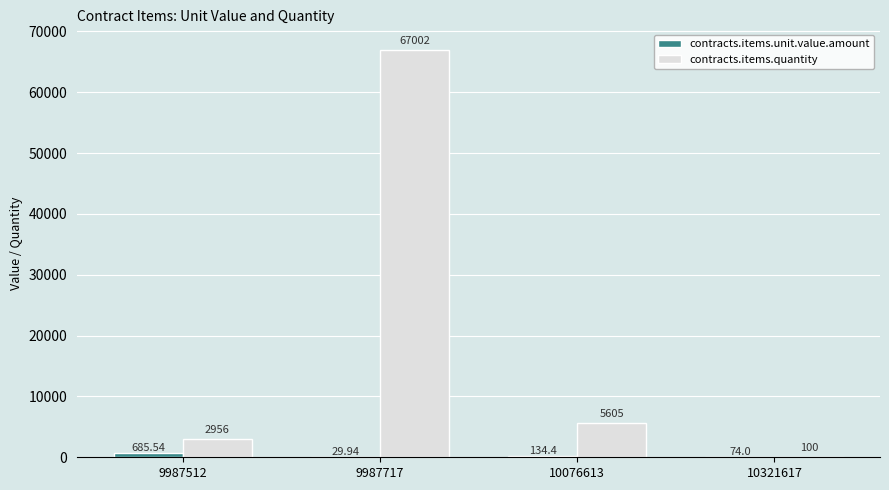

At which category is the sum across all series the highest?

9987717